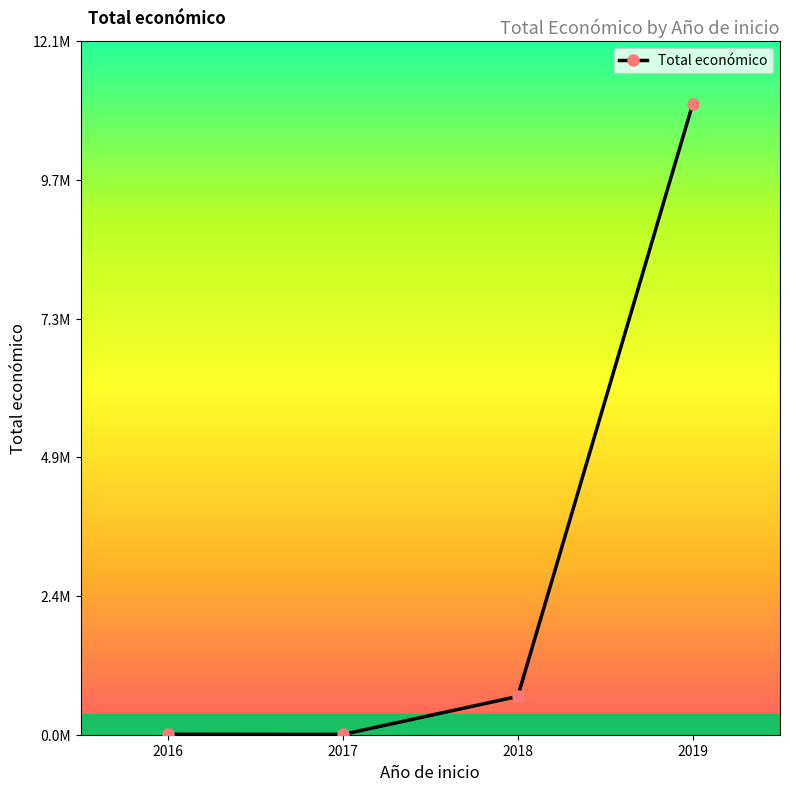

Does the chart have visible grid lines?

No